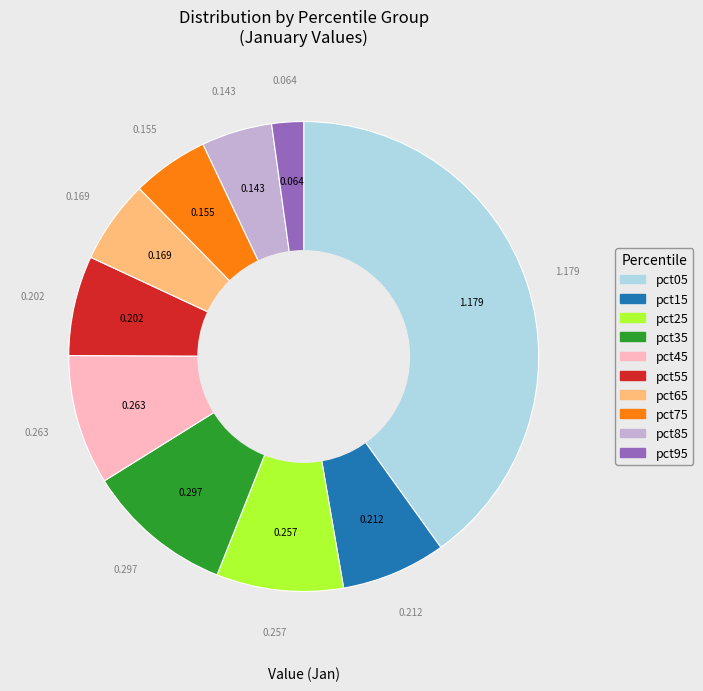

Is there any slice that represents more than half of the pie?

No